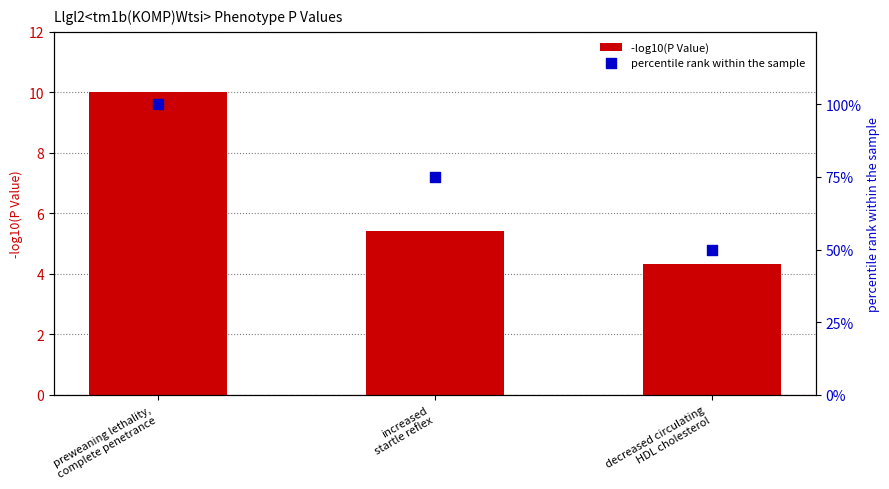

Which series has the widest spread of Y values?

percentile rank within the sample